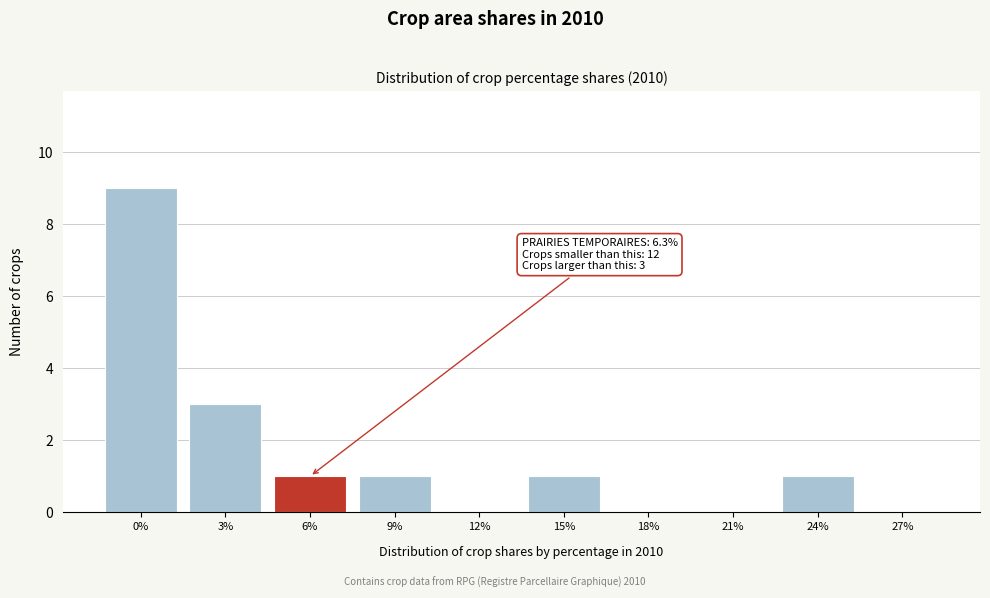

Reading left to right, extract all data points from this chart.

0%=9	3%=3	6%=1	9%=1	12%=0	15%=1	18%=0	21%=0	24%=1	27%=0